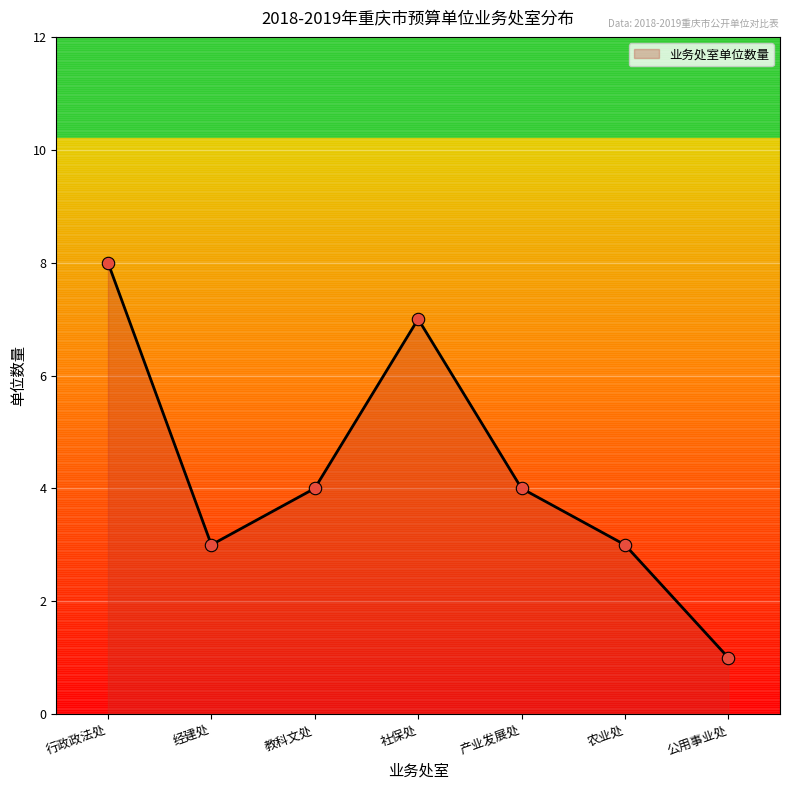

Which has a higher value, 农业处 or 社保处?

社保处